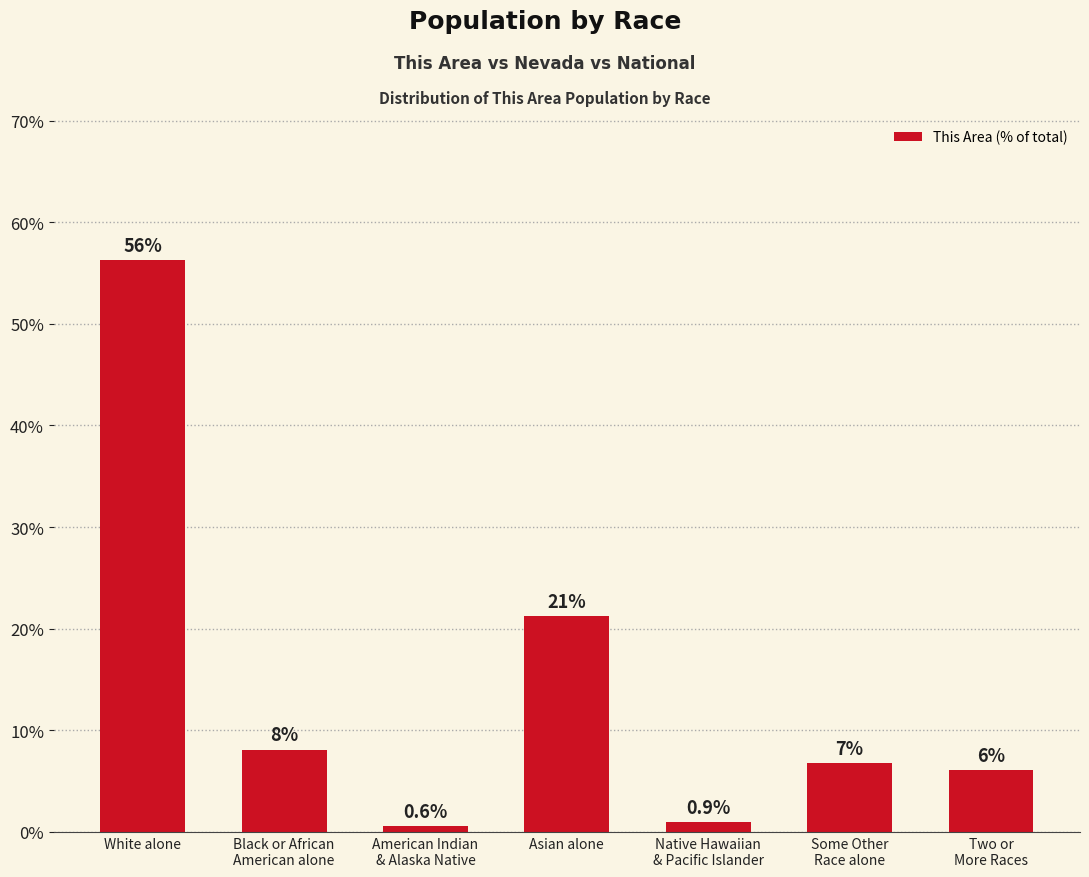

What is the value of the 3rd bar from the left?

0.6